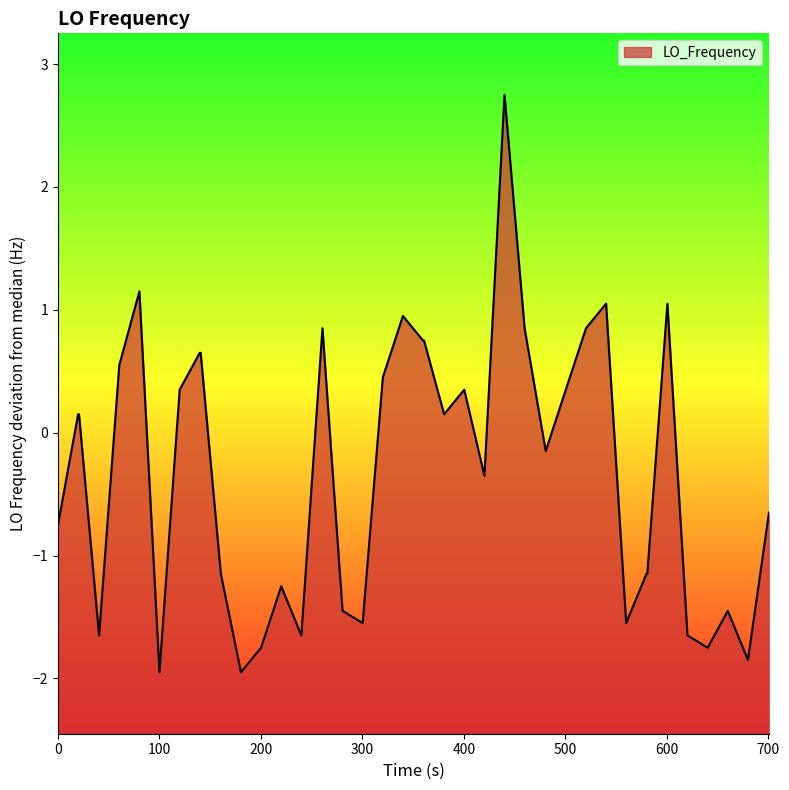

What is the difference between the maximum and minimum values?

4.7